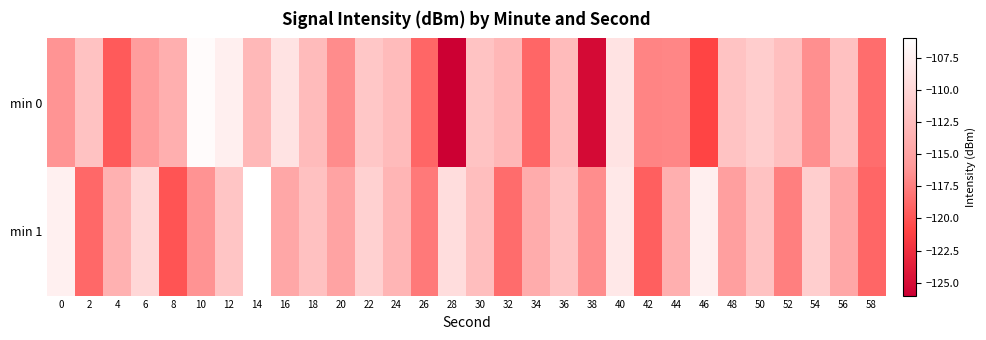

Reading right to left, transcribe all the data shown in this chart.

min 0: 58=-118.5	56=-112.1	54=-116.6	52=-112.3	50=-110.9	48=-111.8	46=-120.9	44=-117.0	42=-117.2	40=-108.8	38=-125.2	36=-112.6	34=-119.0	32=-113.1	30=-111.8	28=-126.0	26=-119.0	24=-112.7	22=-111.4	20=-116.8	18=-112.6	16=-108.7	14=-112.9	12=-107.6	10=-106.3	8=-113.7	6=-115.6	4=-119.6	2=-112.0	0=-116.3
min 1: 58=-118.9	56=-114.6	54=-110.8	52=-117.5	50=-112.0	48=-115.3	46=-107.6	44=-113.8	42=-119.4	40=-108.2	38=-116.7	36=-111.9	34=-114.1	32=-118.6	30=-112.4	28=-109.3	26=-117.8	24=-113.2	22=-110.5	20=-115.0	18=-112.1	16=-114.5	14=-106.0	12=-111.7	10=-116.3	8=-120.0	6=-109.9	4=-113.6	2=-118.9	0=-107.4